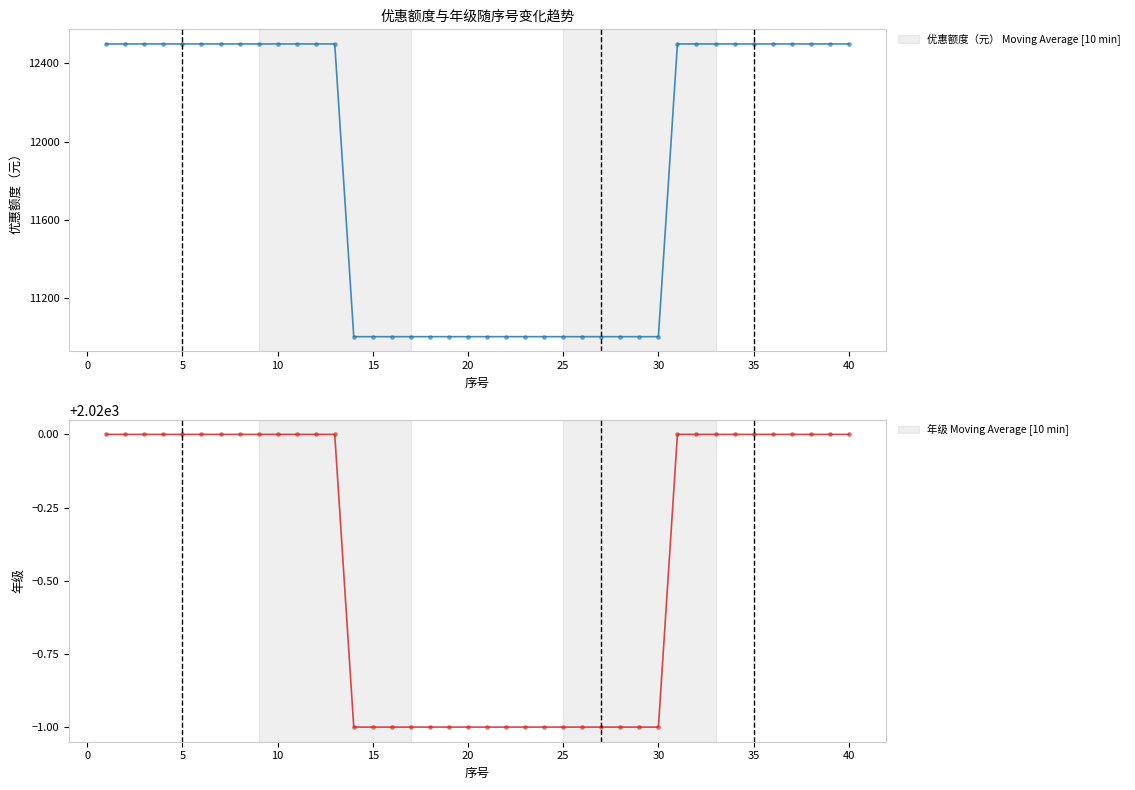

The 年级 Moving Average [10 min] series shows 2019 at 30. True or false?

True